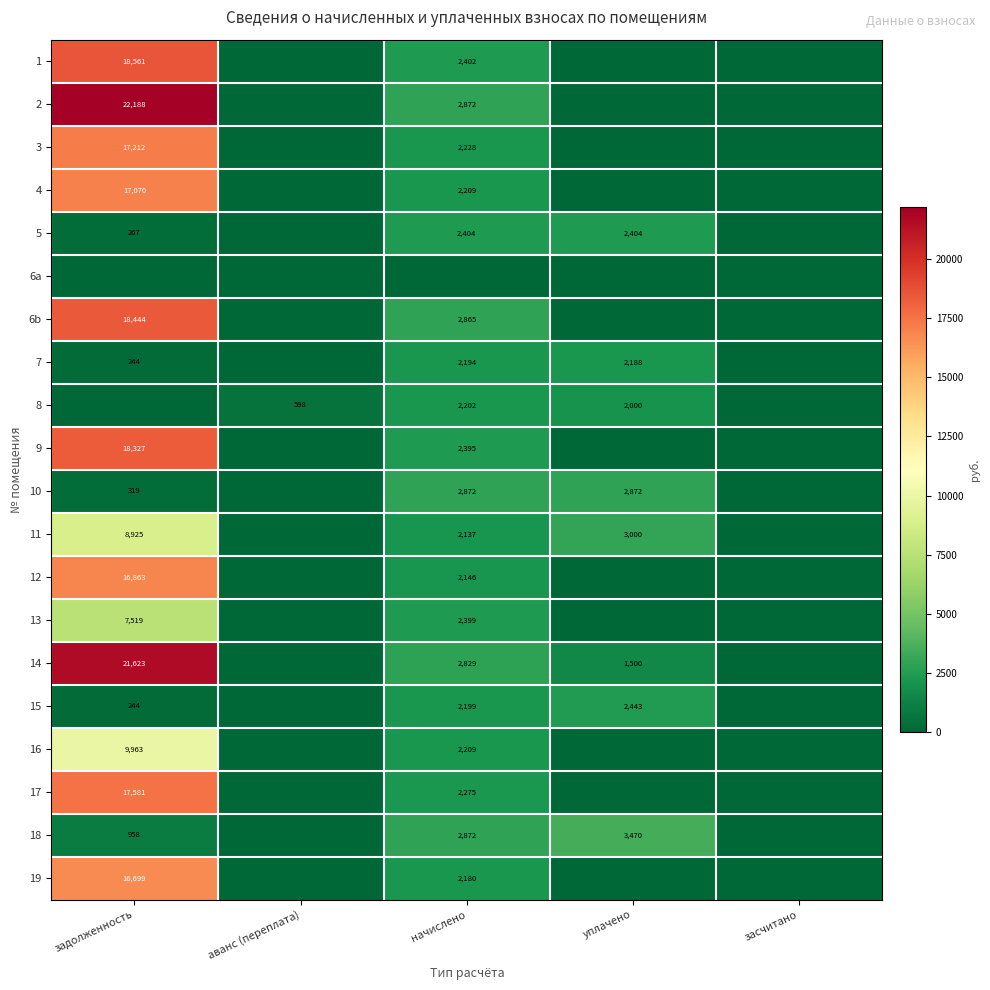

Is it true that 11 equals 1384 at начислено?

False